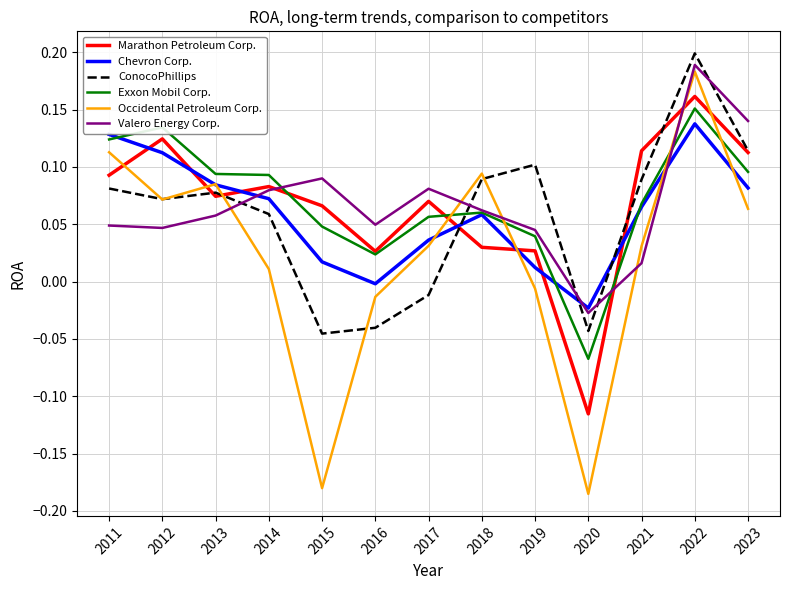

What is the sum of all Occidental Petroleum Corp. values?

0.3